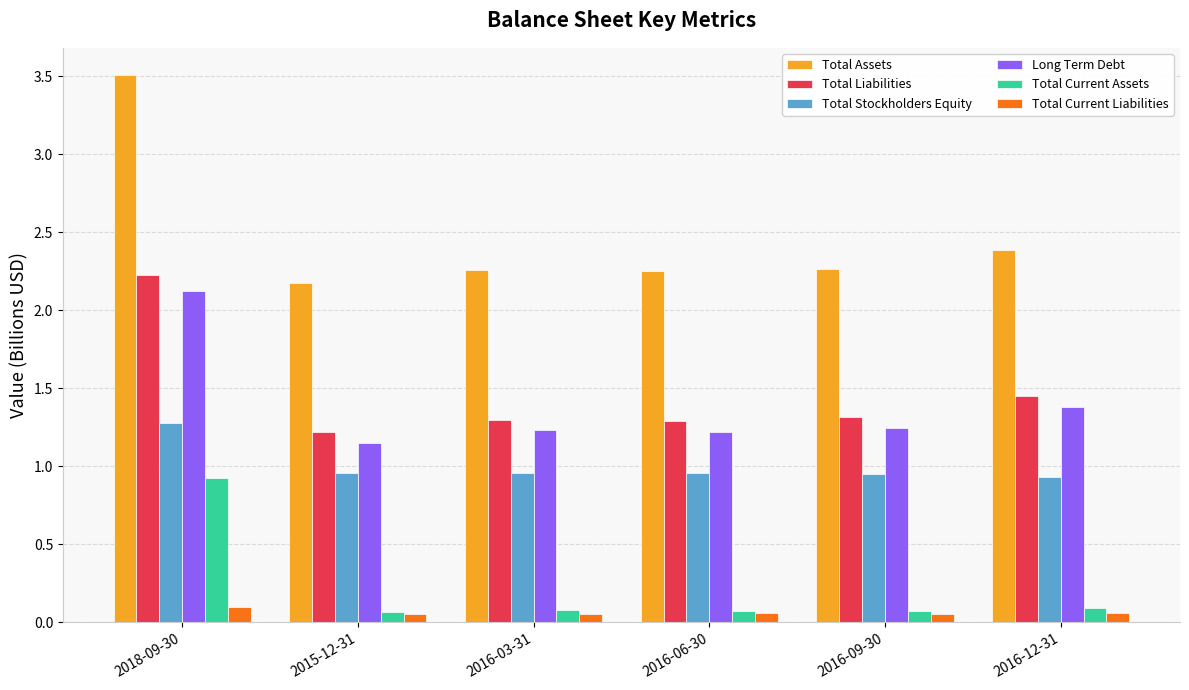

How many groups of bars are there?

6